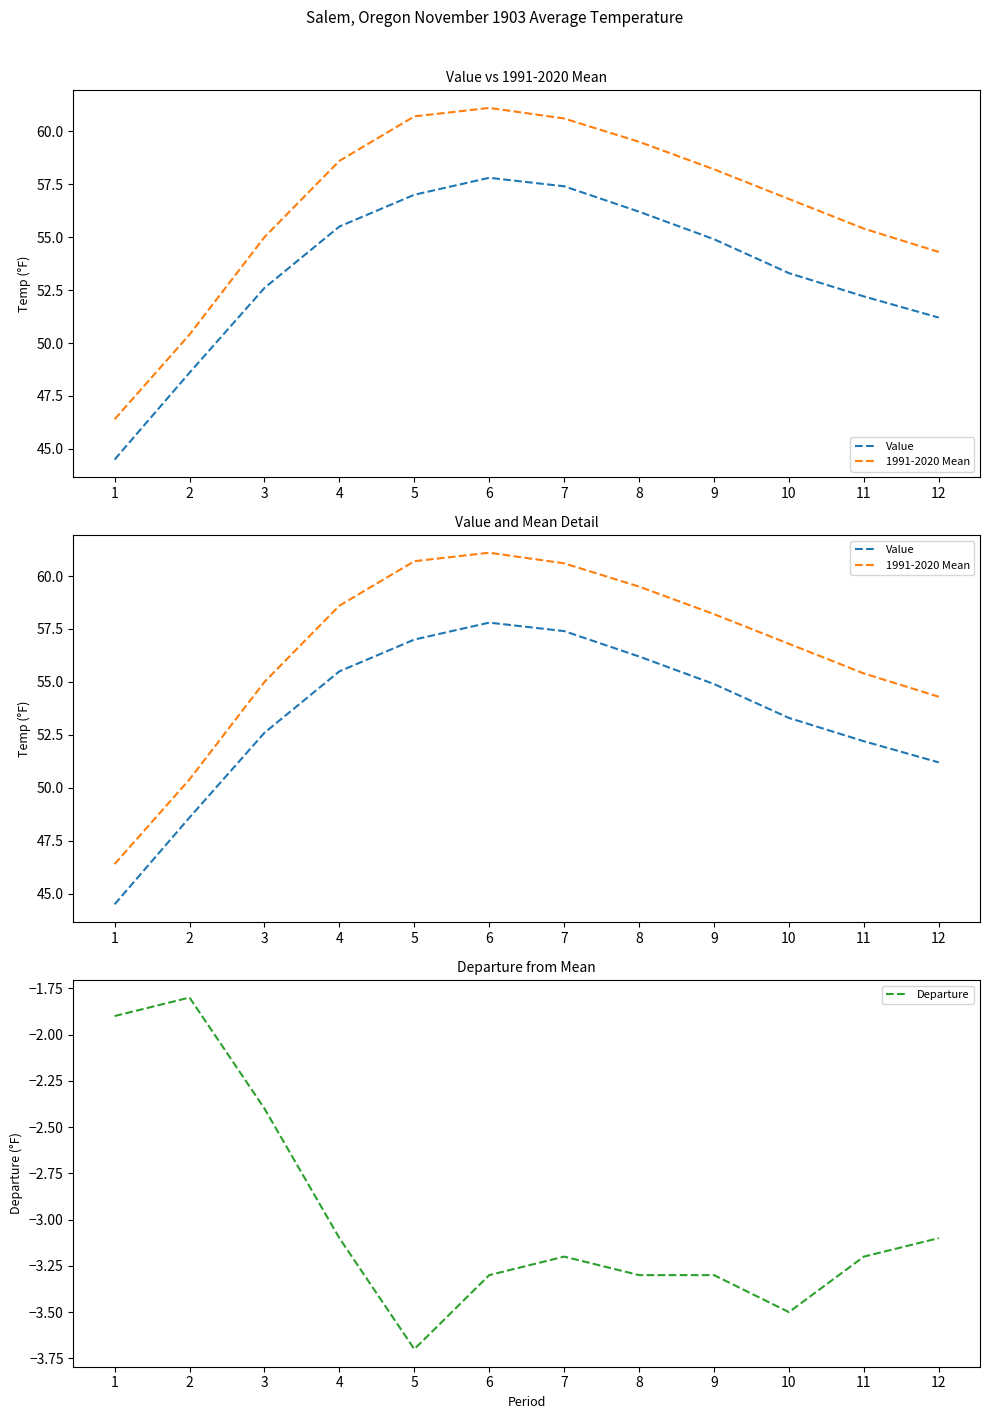

List the labels in order of Value value, smallest first.

1, 2, 12, 11, 3, 10, 9, 4, 8, 5, 7, 6